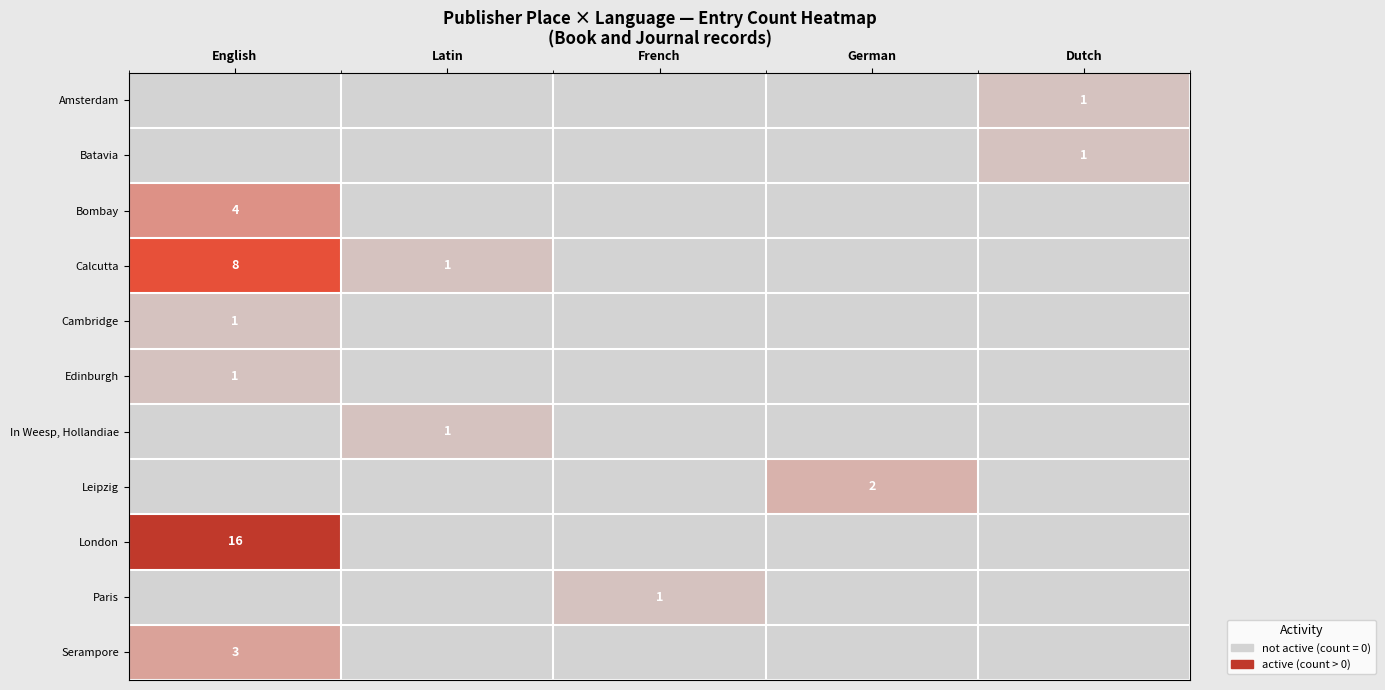

The value of Cambridge at English is 0. True or false?

False